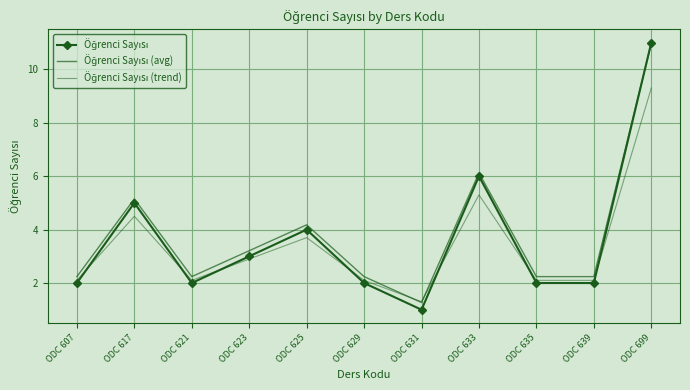

Where is the first local maximum for Öğrenci Sayısı (trend)?

ODC 617